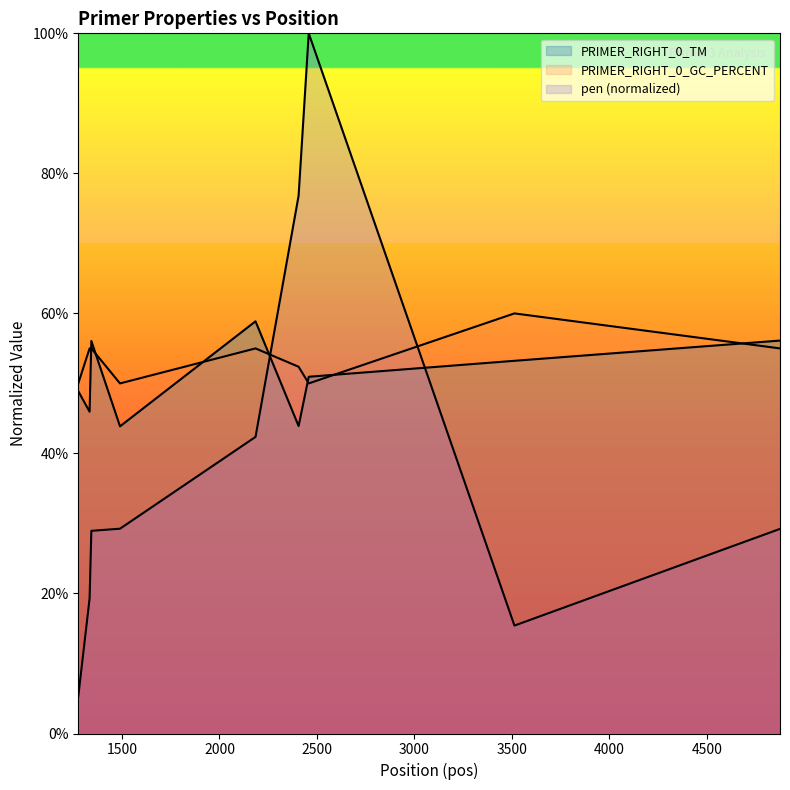

How many lines are shown in the chart?

3